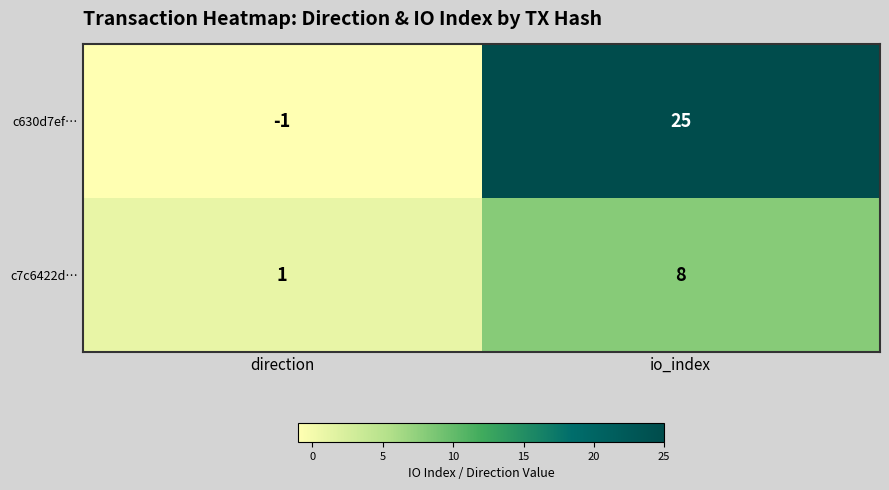

How many data points does each series have?

2